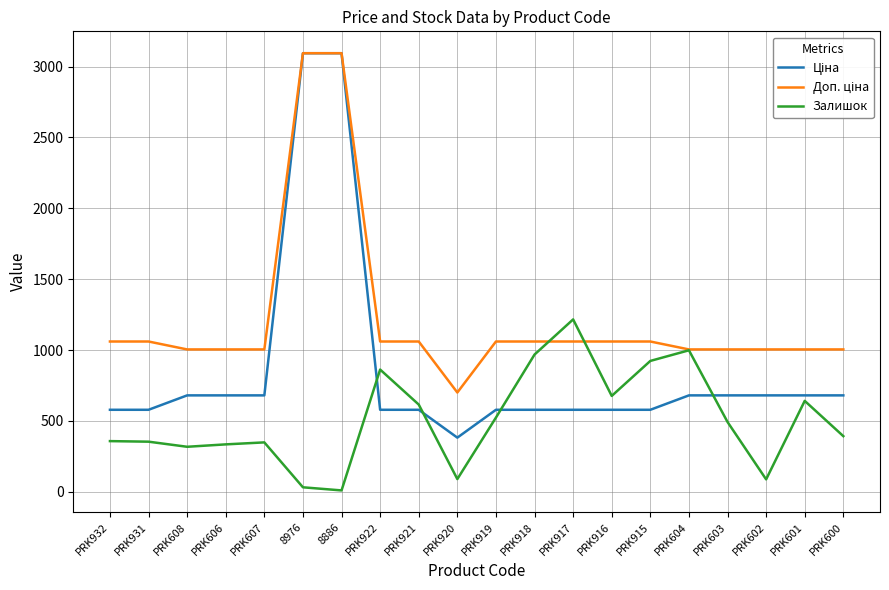

True or false: Залишок has a value of 392.0 at PRK600.

True